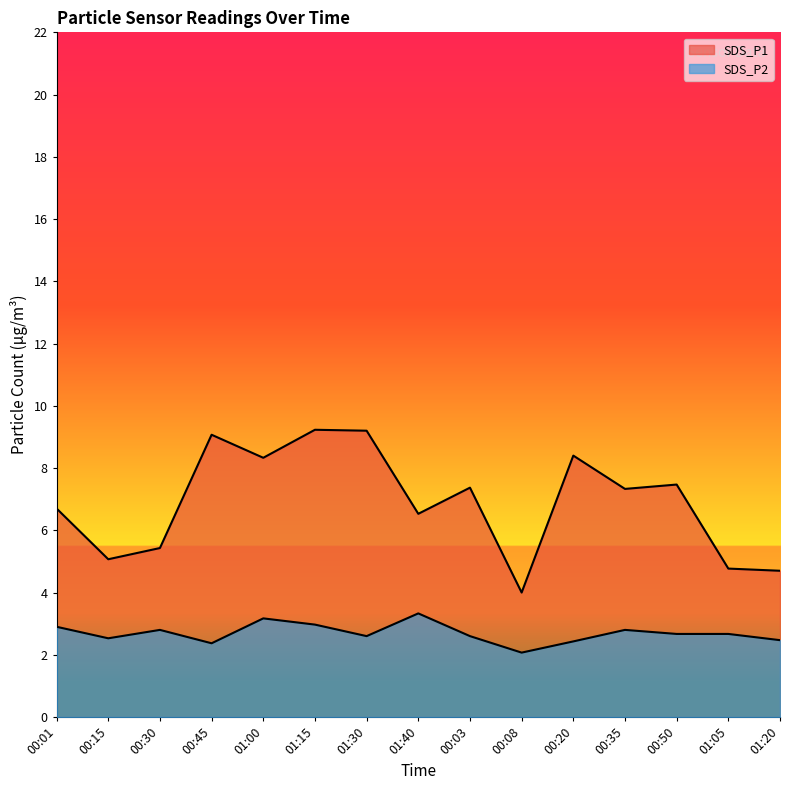

How many interior local valleys does the SDS_P1 series have?

5